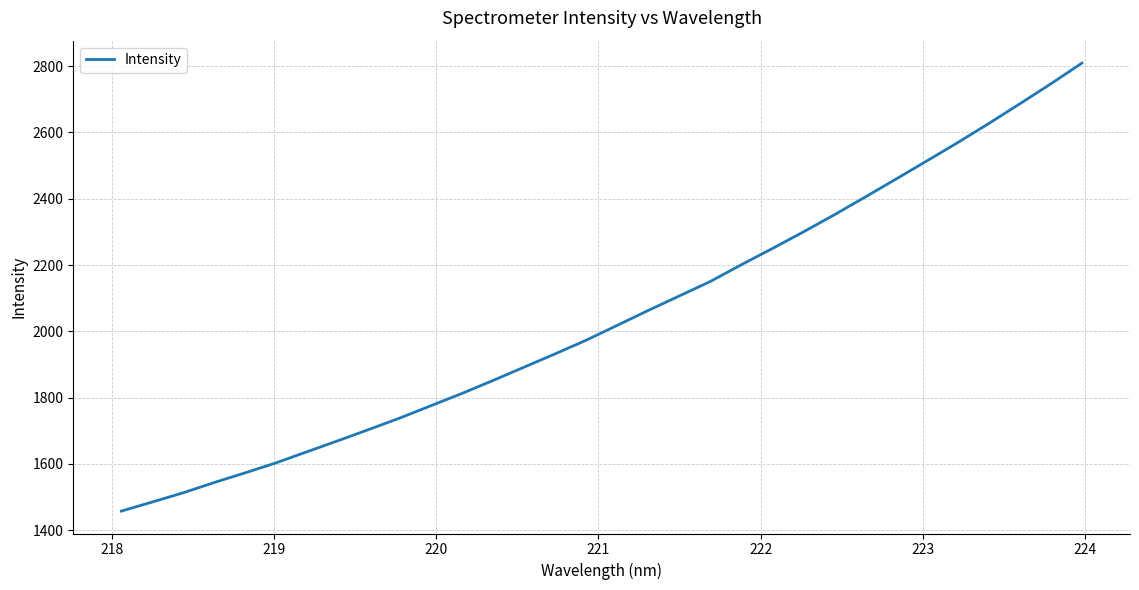

What is the smallest value displayed?

1457.8